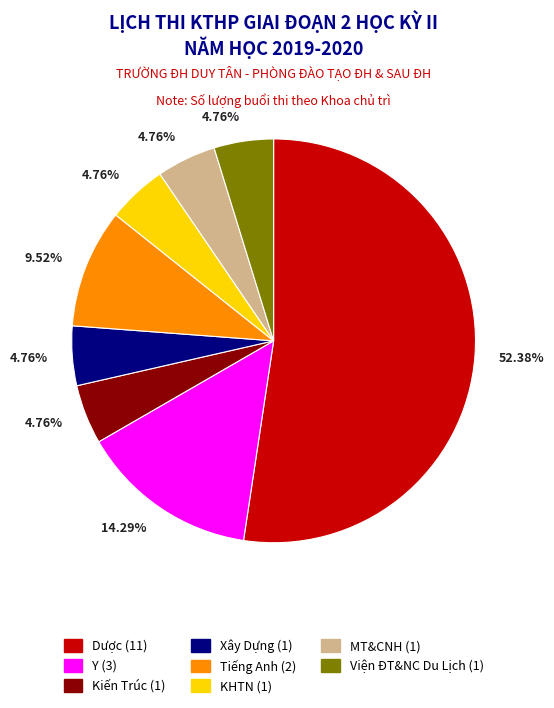

What is the ratio of the value at Tiếng Anh to the value at Viện ĐT&NC Du Lịch?

2.0